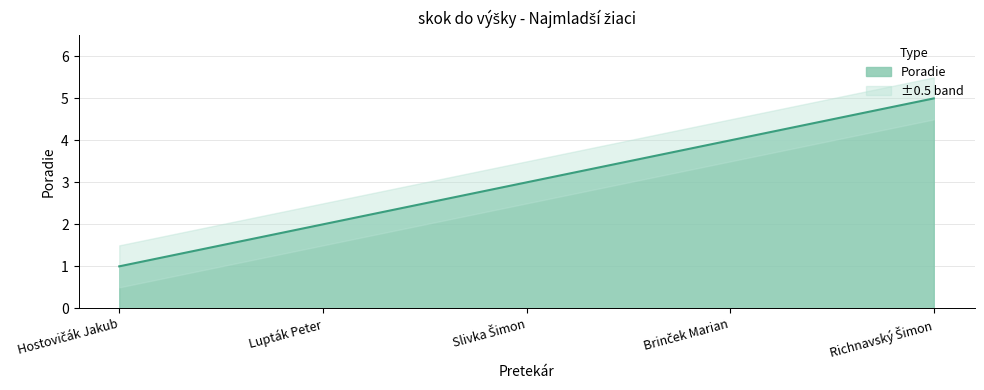

What value does the data have at Richnavský Šimon?

5